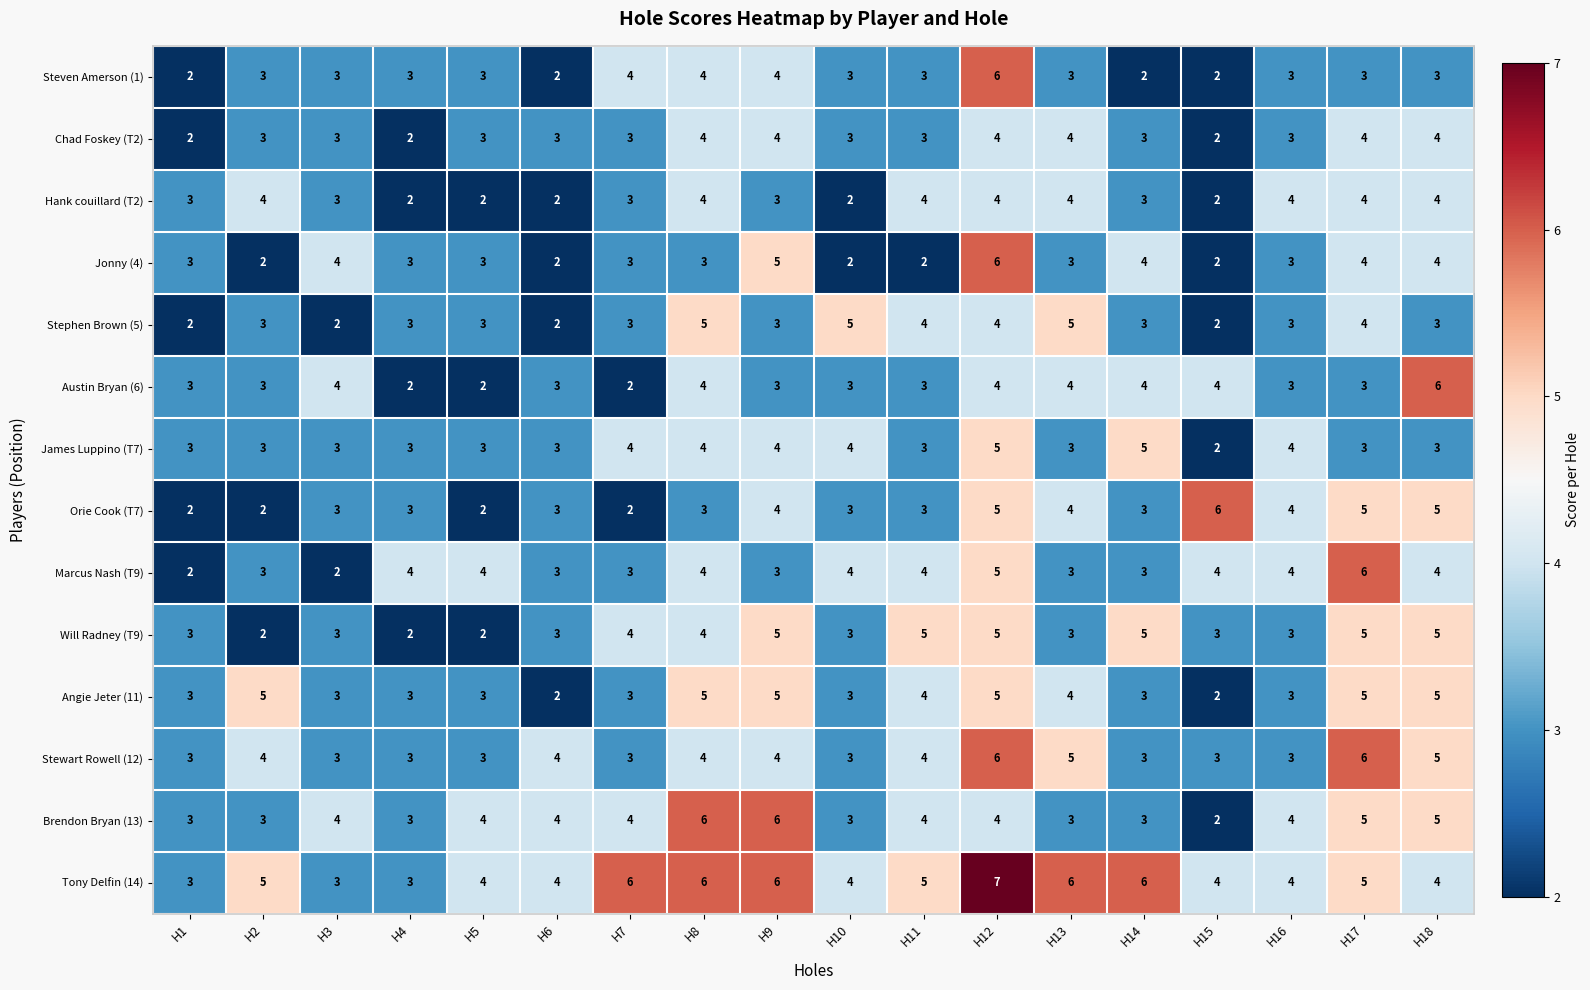

What is the total value across all series at H5?

41